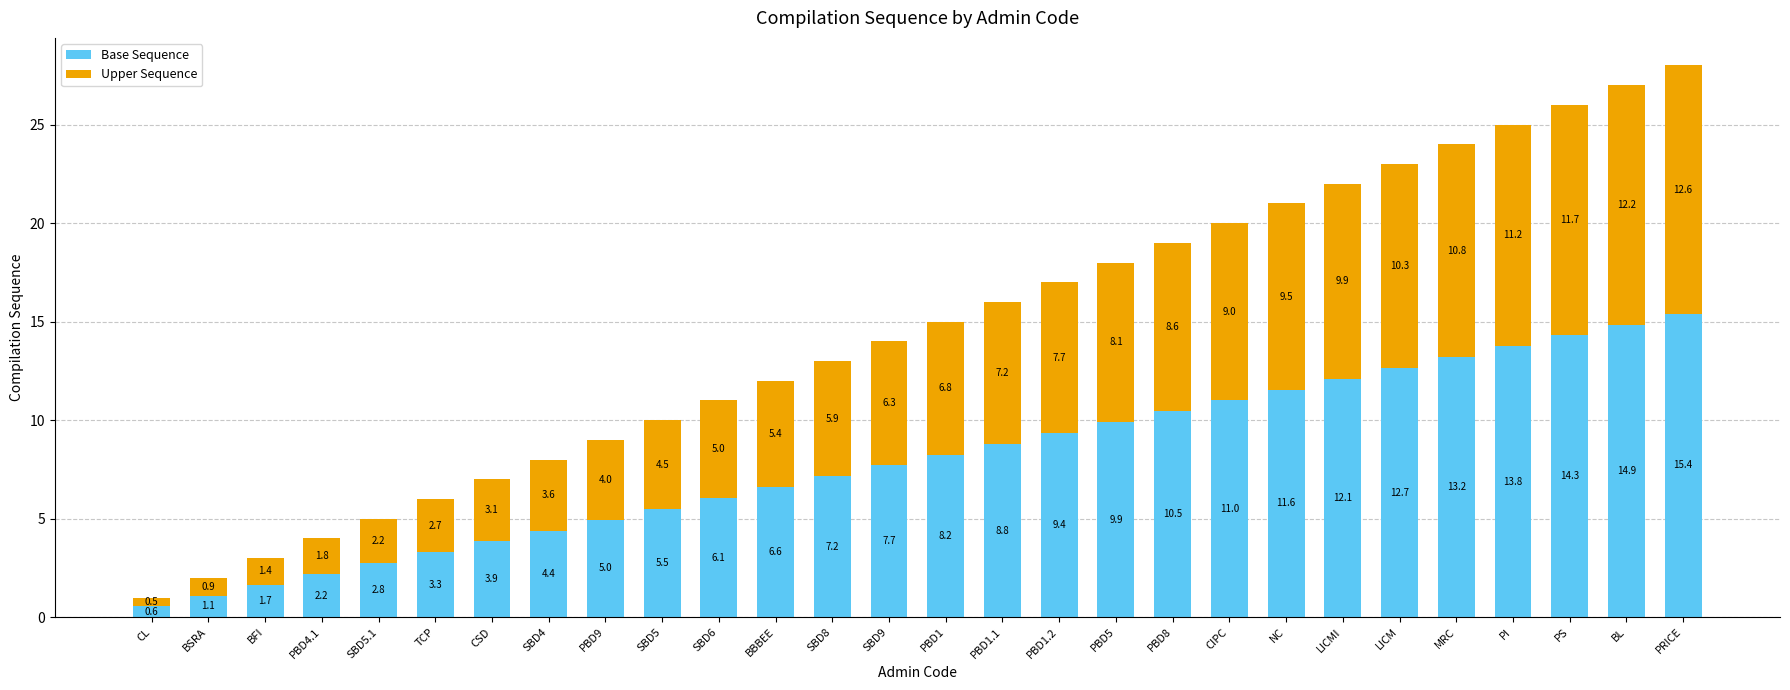

List the labels in order of Base Sequence value, smallest first.

CL, BSRA, BFI, PBD4.1, SBD5.1, TCP, CSD, SBD4, PBD9, SBD5, SBD6, BBBEE, SBD8, SBD9, PBD1, PBD1.1, PBD1.2, PBD5, PBD8, CIPC, NC, LICMI, LICM, MRC, PI, PS, BL, PRICE